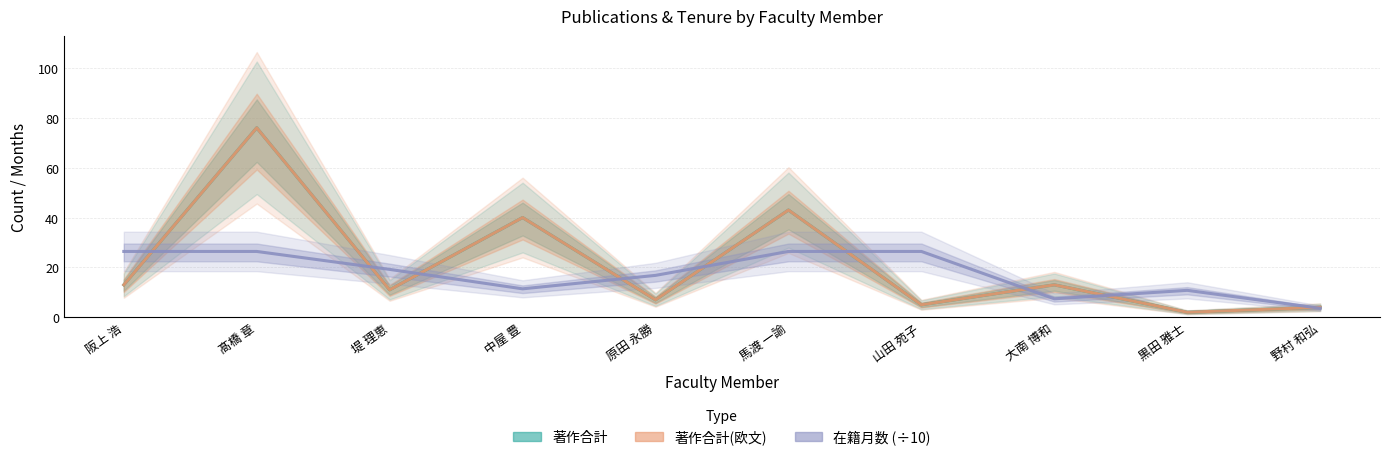

The 在籍月数 (÷10) series shows 42.8 at 山田 苑子. True or false?

False